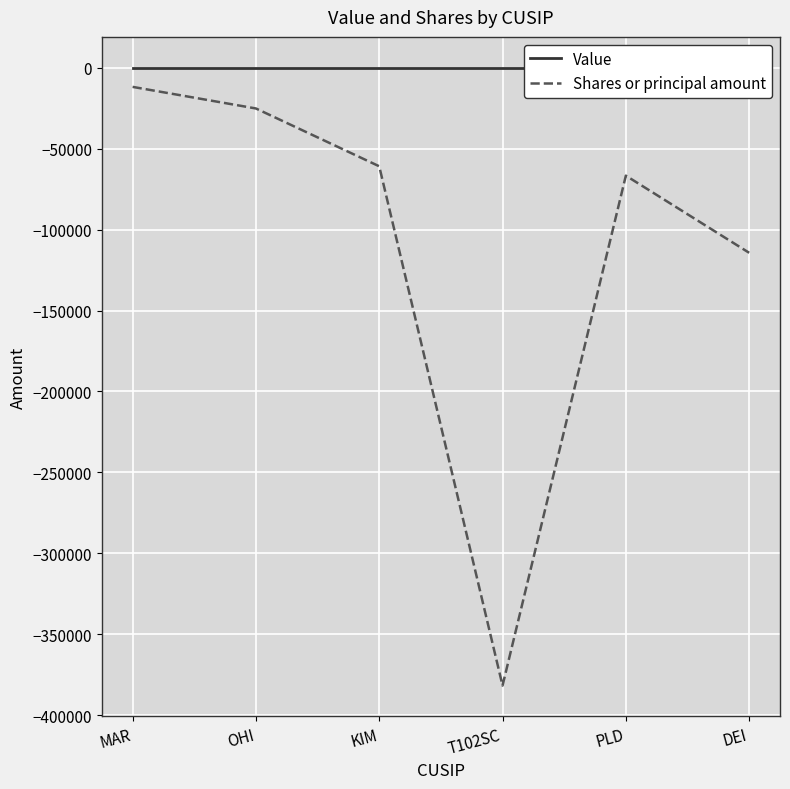

What value does the Shares or principal amount series have at DEI, to the nearest 50?

-114350